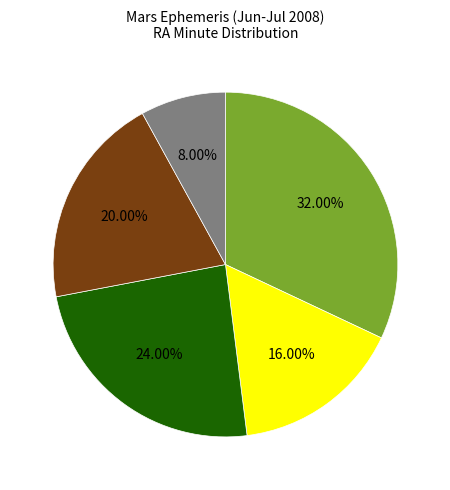

Is there any slice that represents more than half of the pie?

No